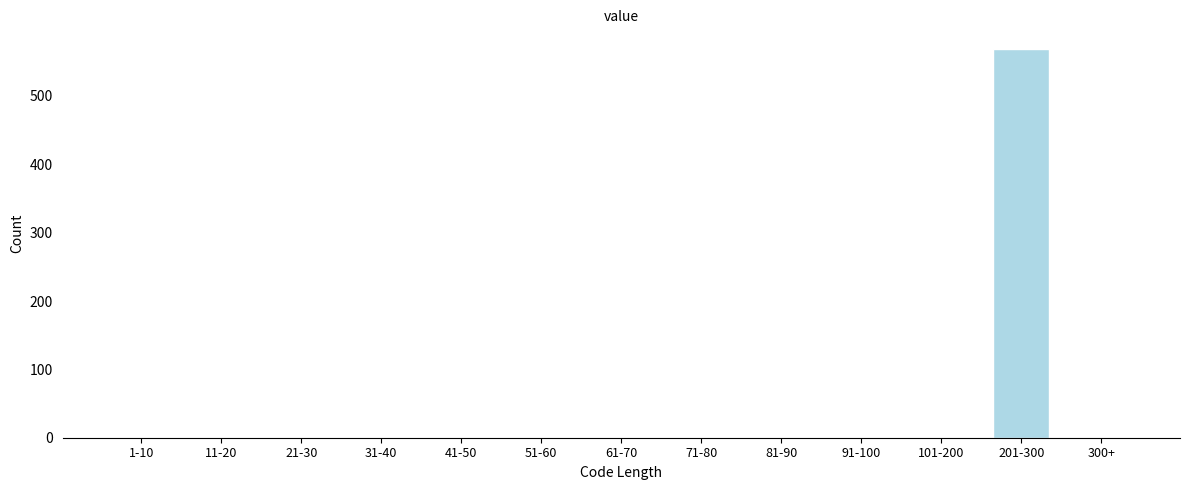

Reading right to left, what are all the values shown in this chart?

300+=0	201-300=569	101-200=0	91-100=0	81-90=0	71-80=0	61-70=0	51-60=0	41-50=0	31-40=0	21-30=0	11-20=0	1-10=0